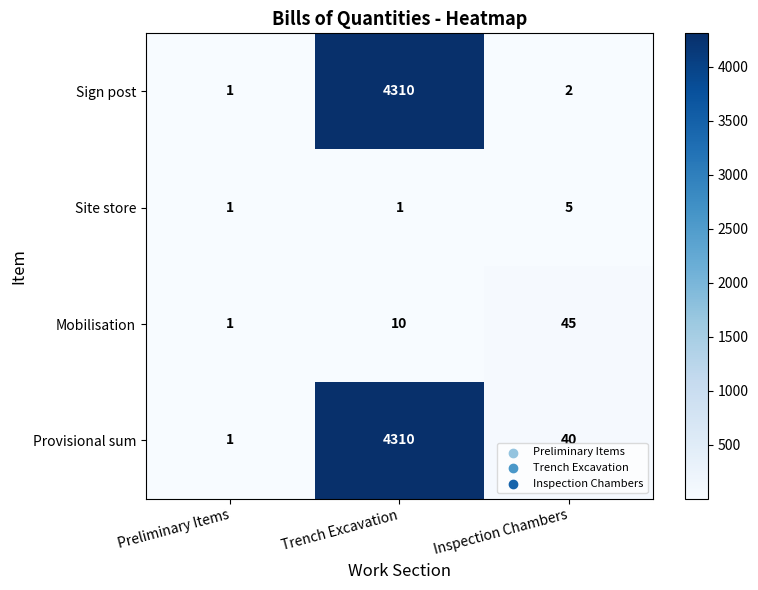

Which category has the highest value across all series?

Trench Excavation